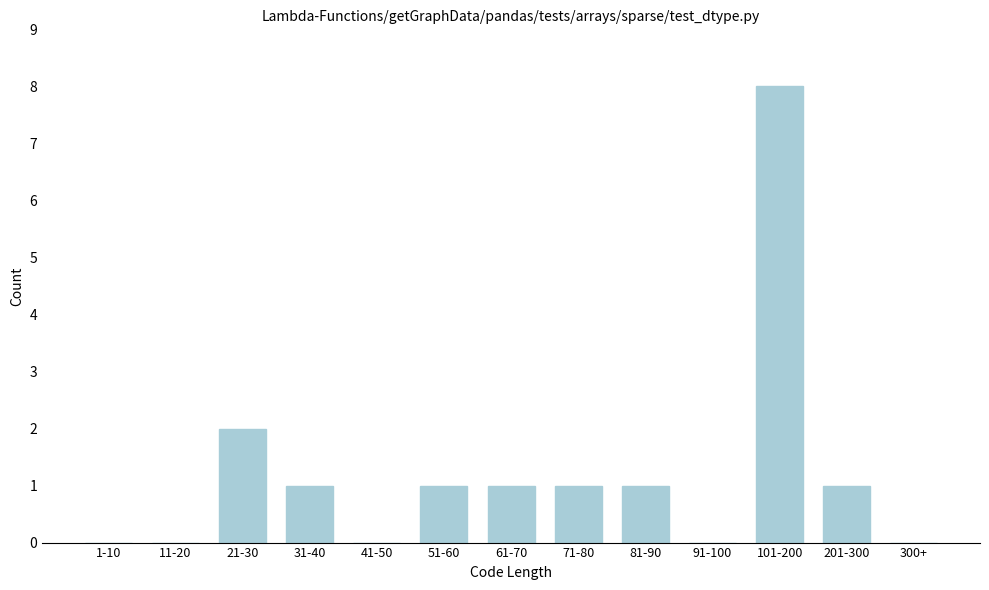

Reading right to left, list all the values displayed in this chart.

300+=0	201-300=1	101-200=8	91-100=0	81-90=1	71-80=1	61-70=1	51-60=1	41-50=0	31-40=1	21-30=2	11-20=0	1-10=0